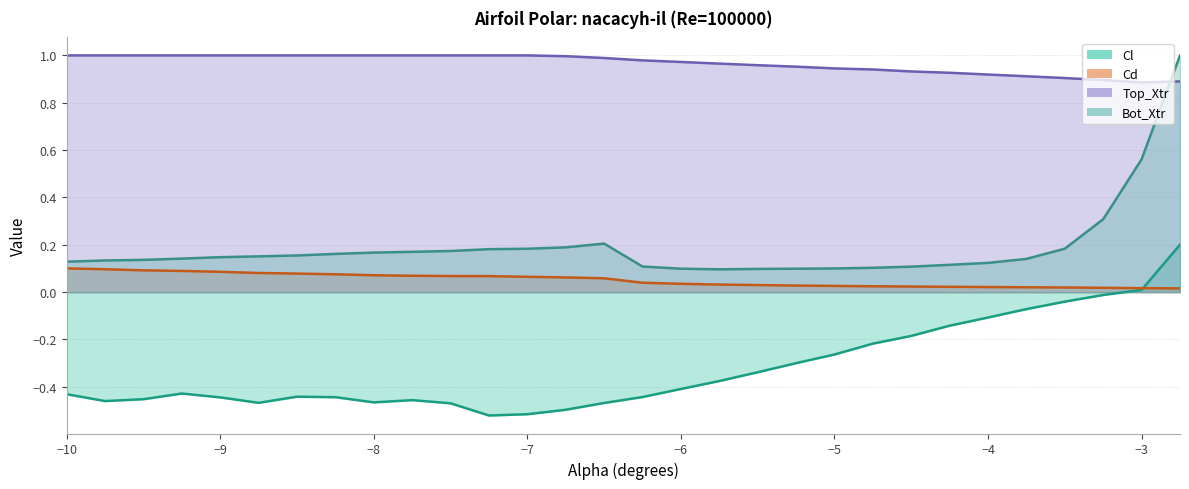

What is the value of the Bot_Xtr point at the 21st from the left?

0.1